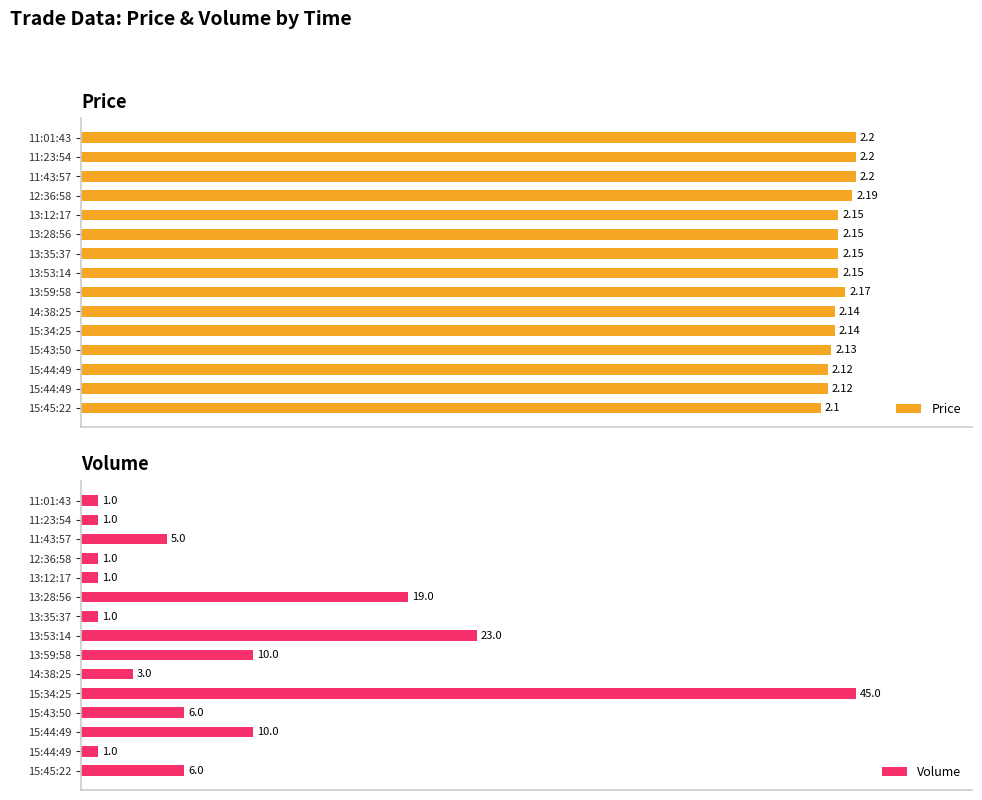

Between 13:59:58 and 13:12:17, which is larger?

13:59:58